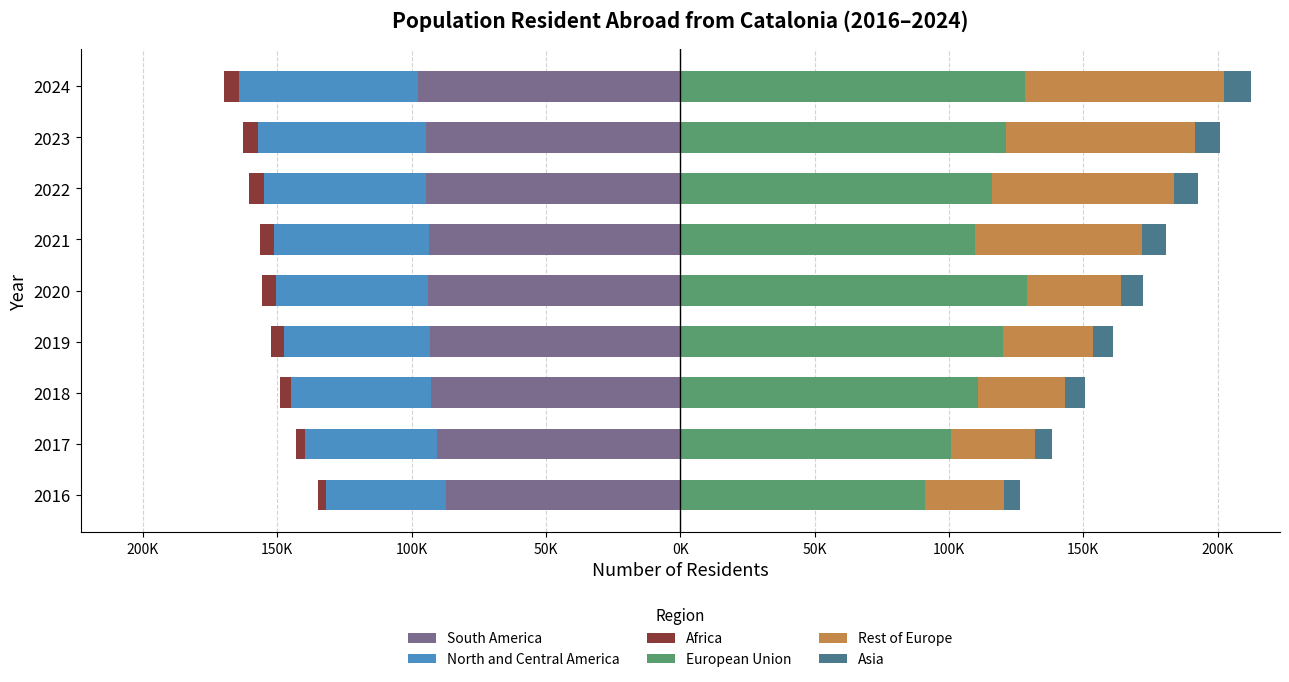

What is the difference between the maximum and minimum values in the South America series?

10452